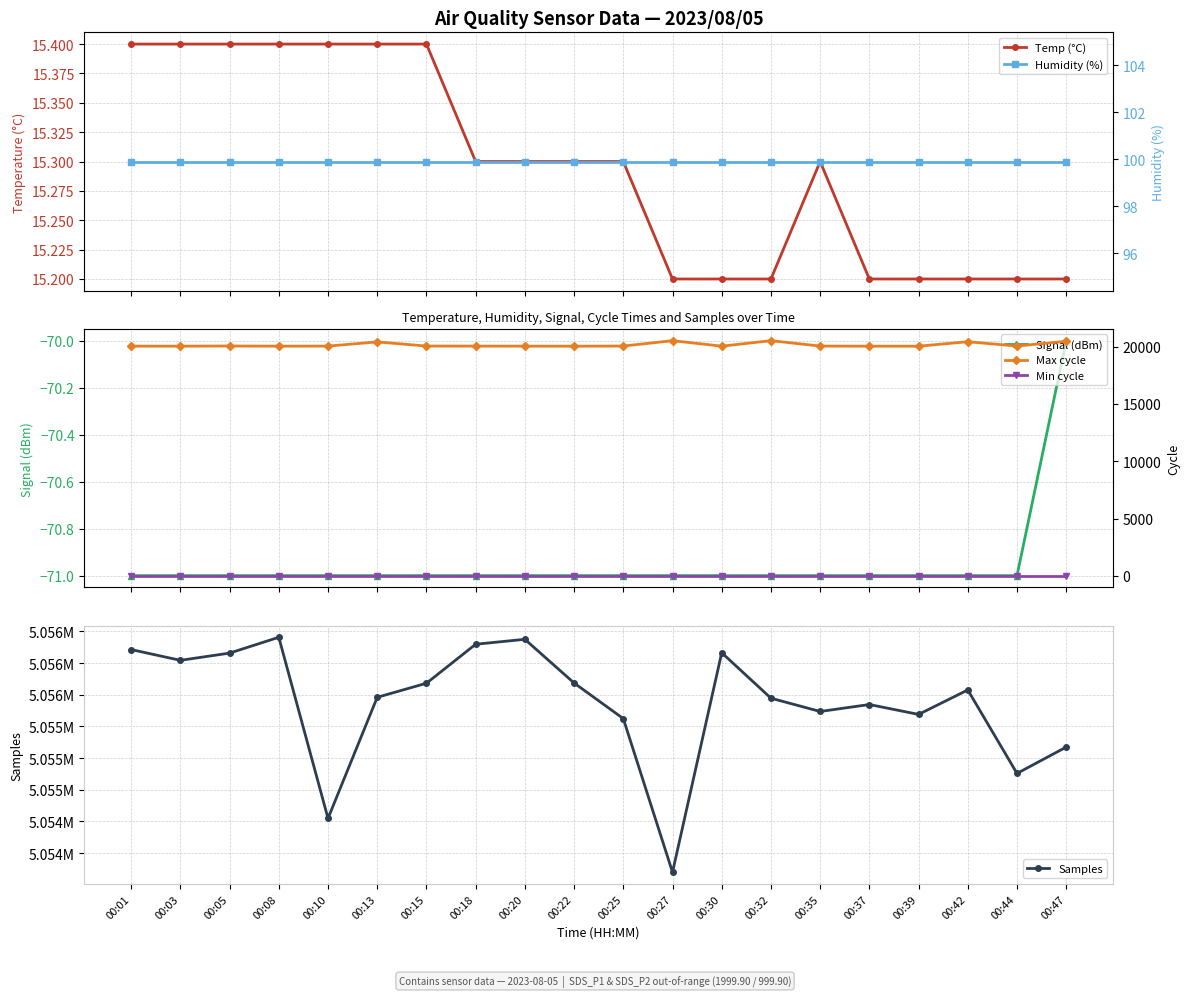

True or false: Signal (dBm) and Max cycle cross at least once.

False